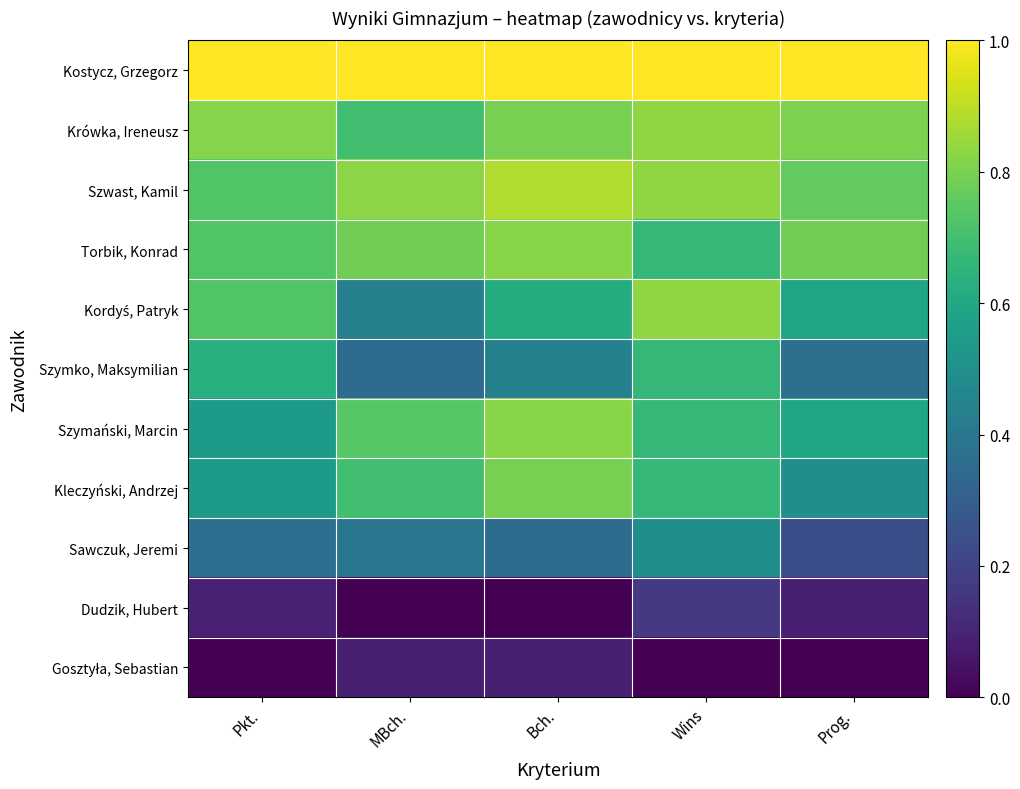

Which series has the largest range (max minus min)?

Kordyś, Patryk